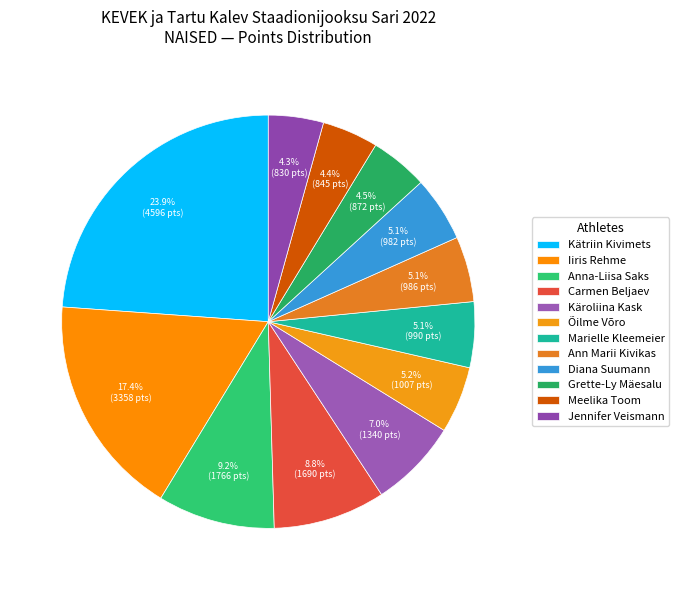

Approximately how many times larger is the value at Carmen Beljaev compared to Õilme Võro?

1.7